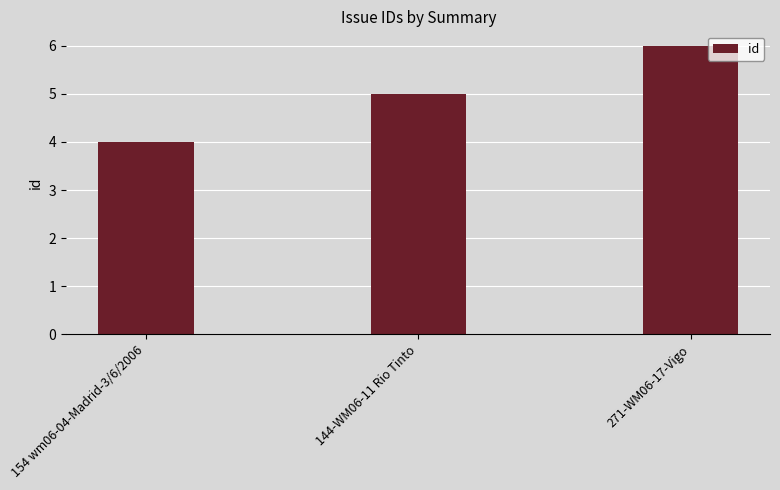

What is the label of the 1st bar from the left?

154 wm06-04-Madrid-3/6/2006